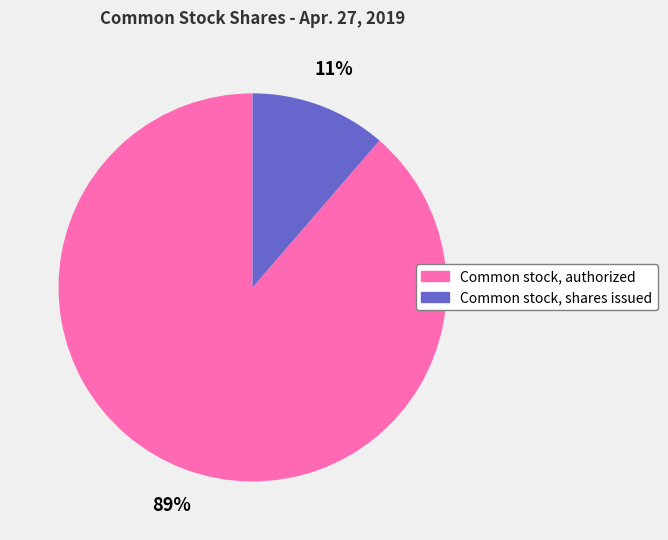

Rank the categories by value from highest to lowest.

Common stock, authorized, Common stock, shares issued